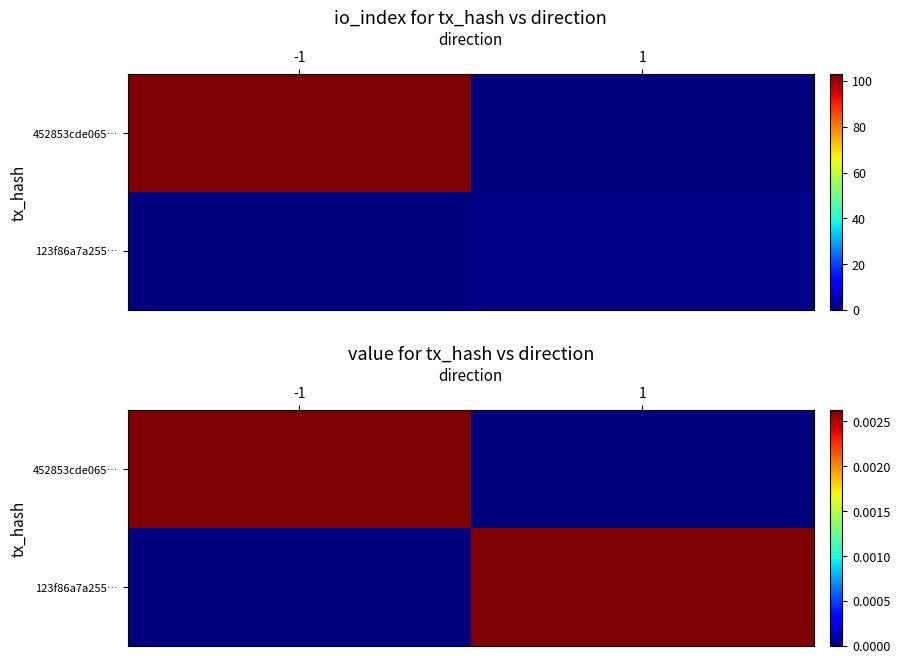

Which series has the widest spread of values?

452853cde065…